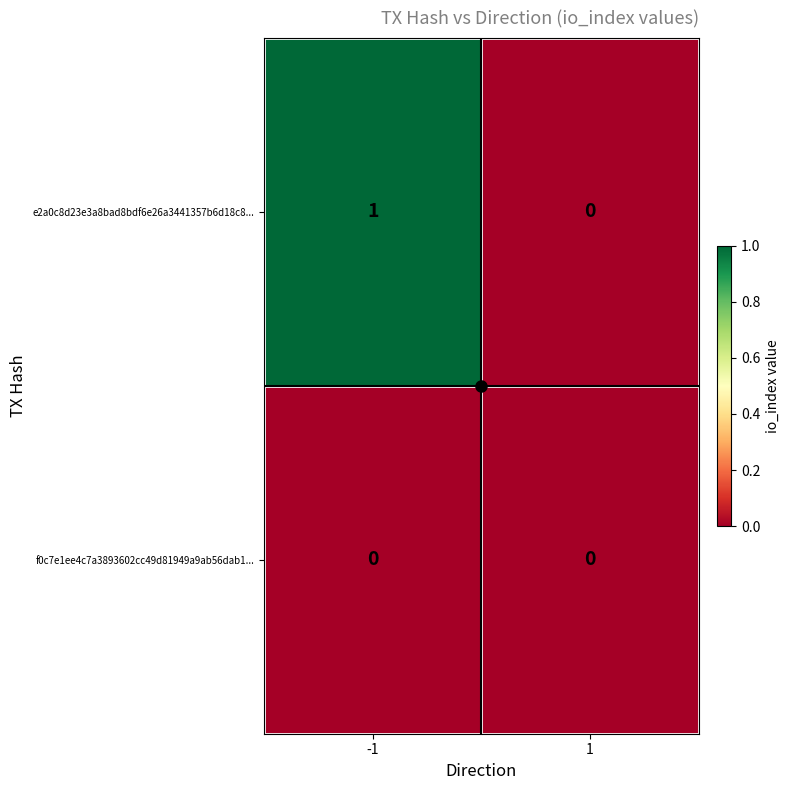

Which series has the largest total across all categories?

e2a0c8d23e3a8bad8bdf6e26a3441357b6d18c8...